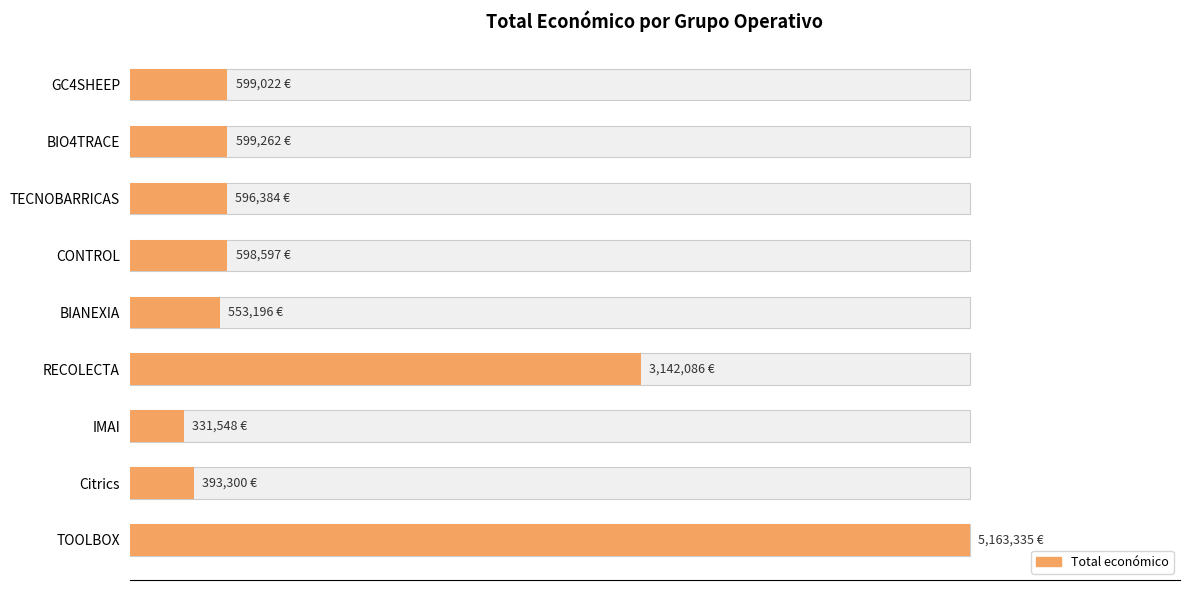

How many series are shown in this chart?

1